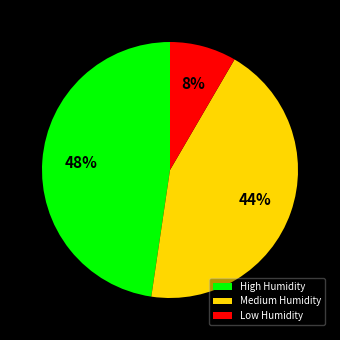

Is it true that Medium Humidity is 37% of the pie?

False